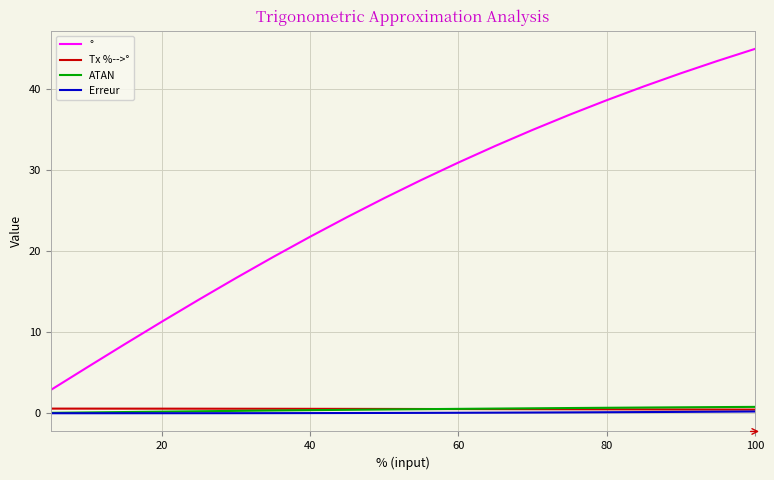

What is the highest value of the Erreur series?

0.2